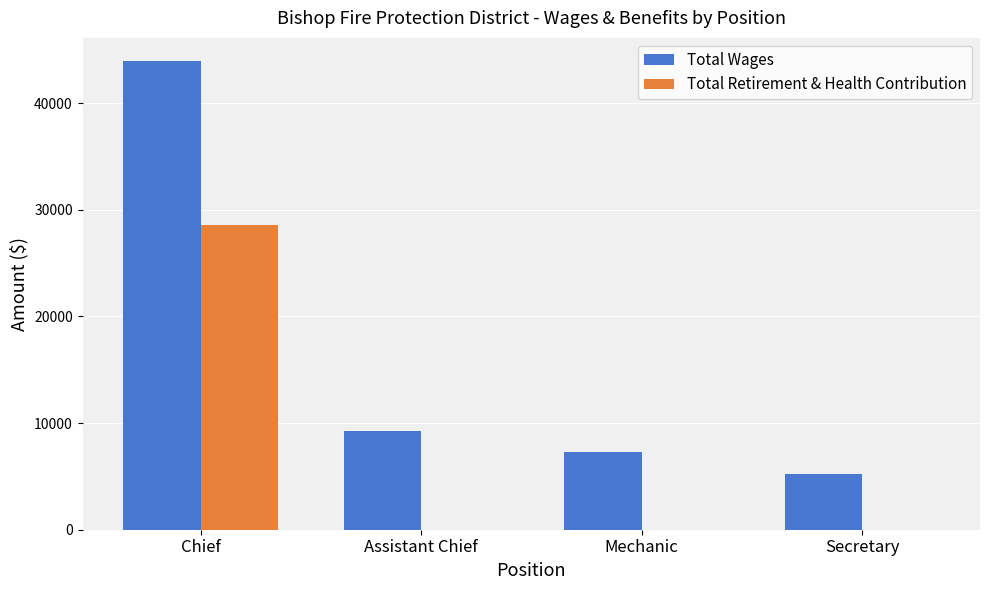

Which series has the largest total across all categories?

Total Wages